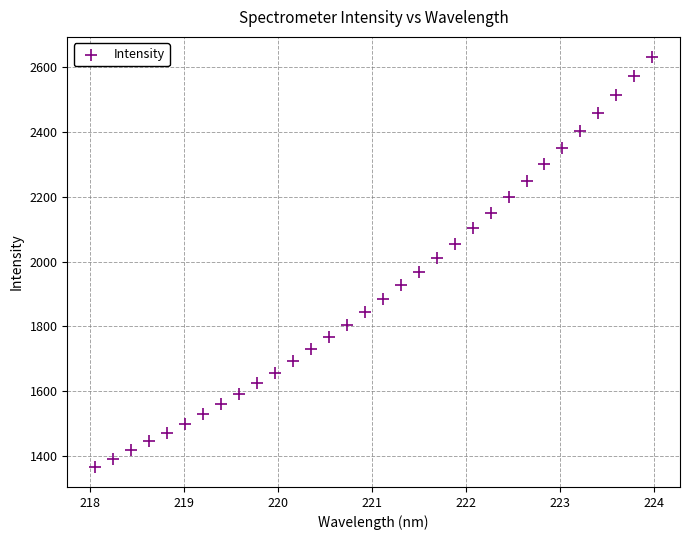

What is the range of X values (max minus min)?

5.9